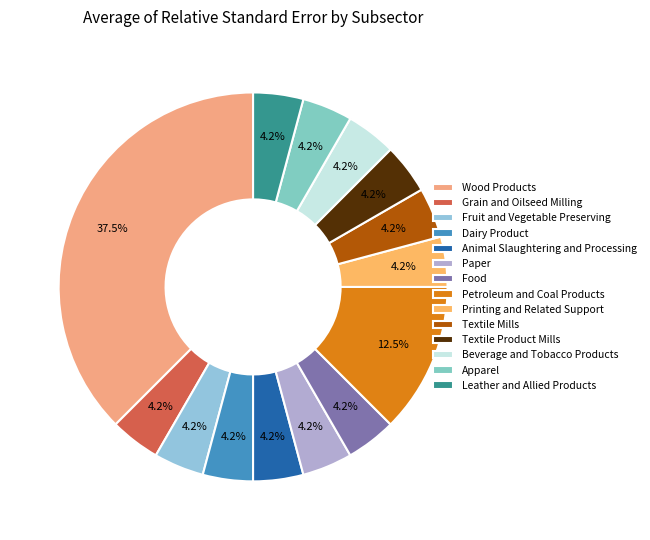

How much of the chart is everything except Grain and Oilseed Milling?

95.8%